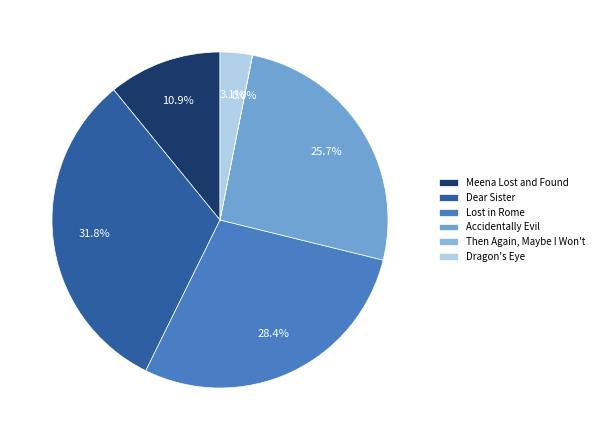

To the nearest percent, what portion does Accidentally Evil represent?

26%